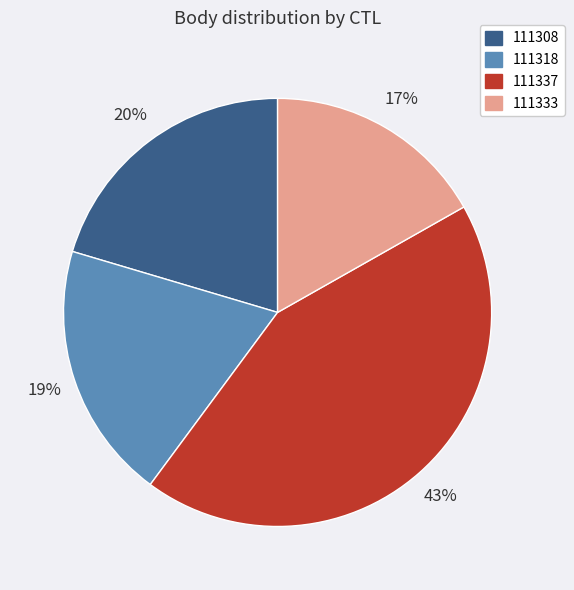

Is it true that 111333 is 17% of the pie?

True